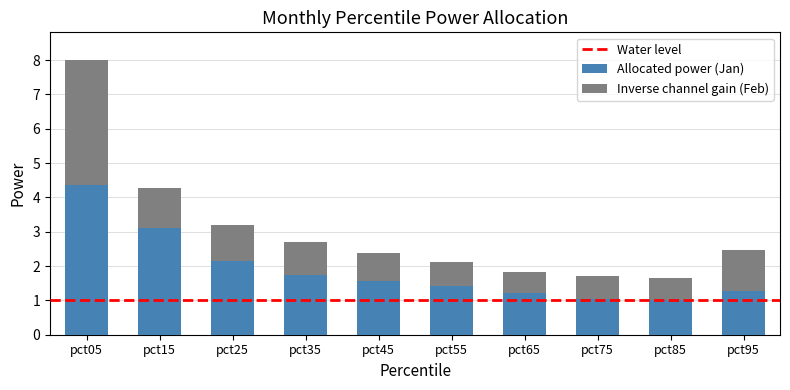

At which category is the sum across all series the highest?

pct05